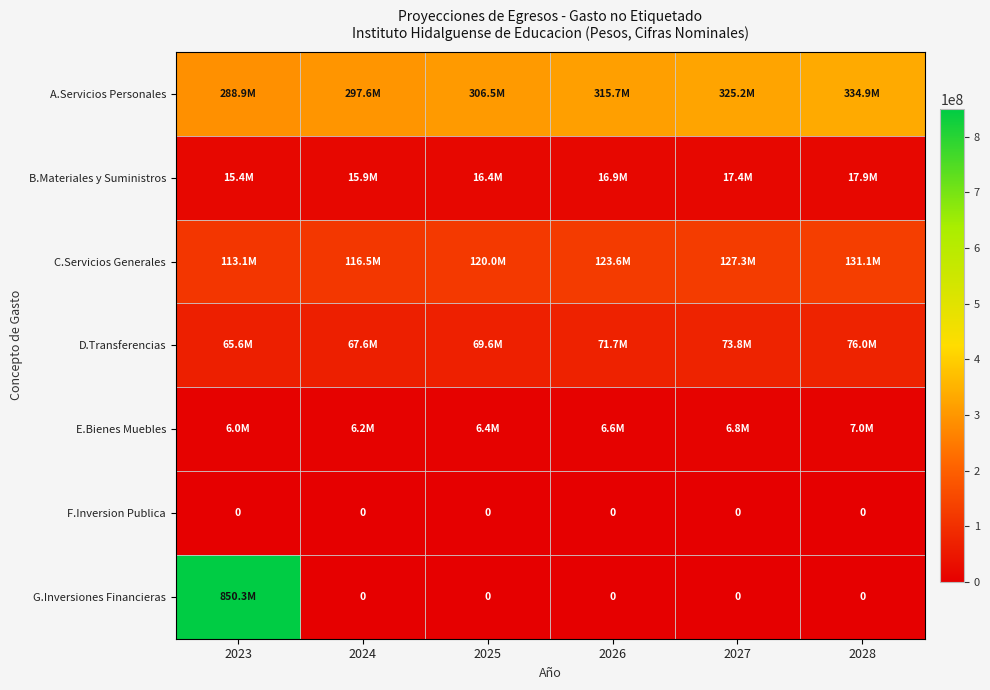

What is the sum of the C.Servicios Generales values at 2026 and 2023?

236684261